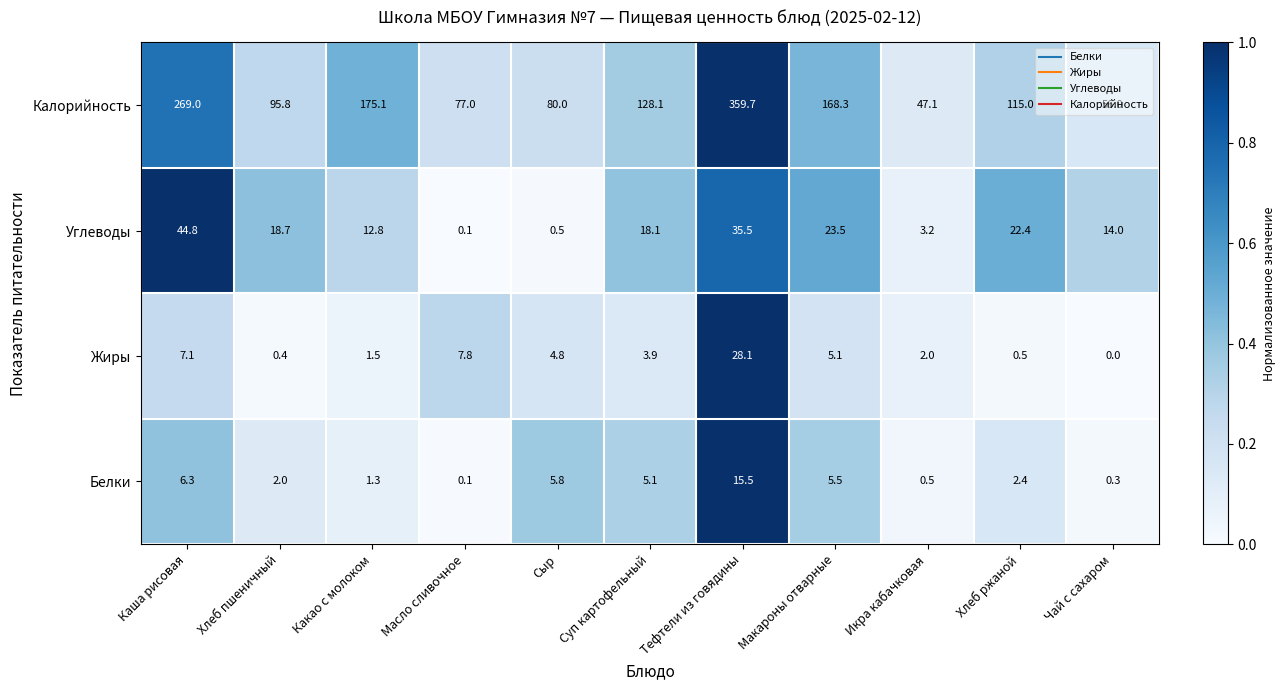

What value does the Белки series have at Чай с сахаром?

0.3